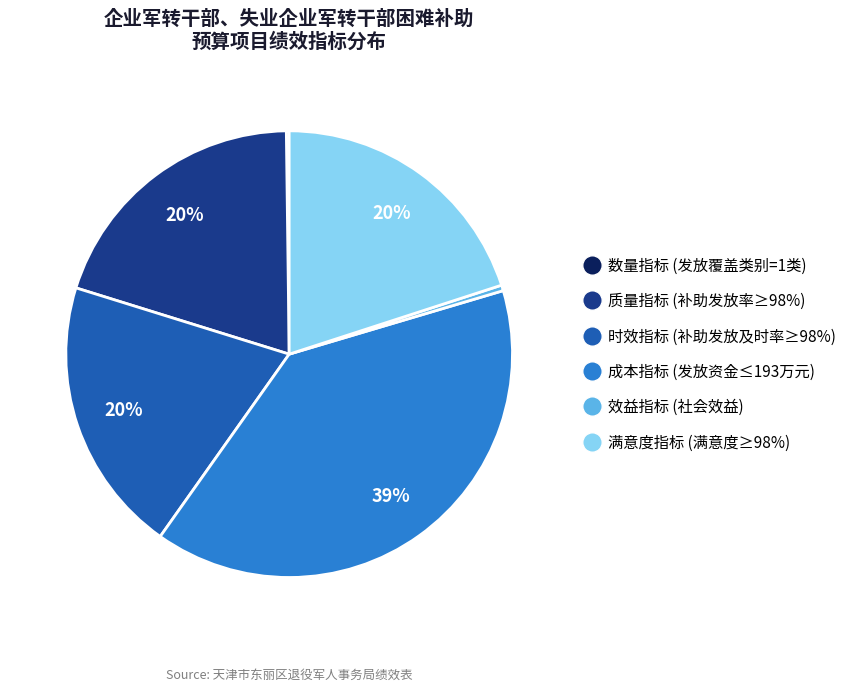

To the nearest percent, what is the average slice percentage?

17%